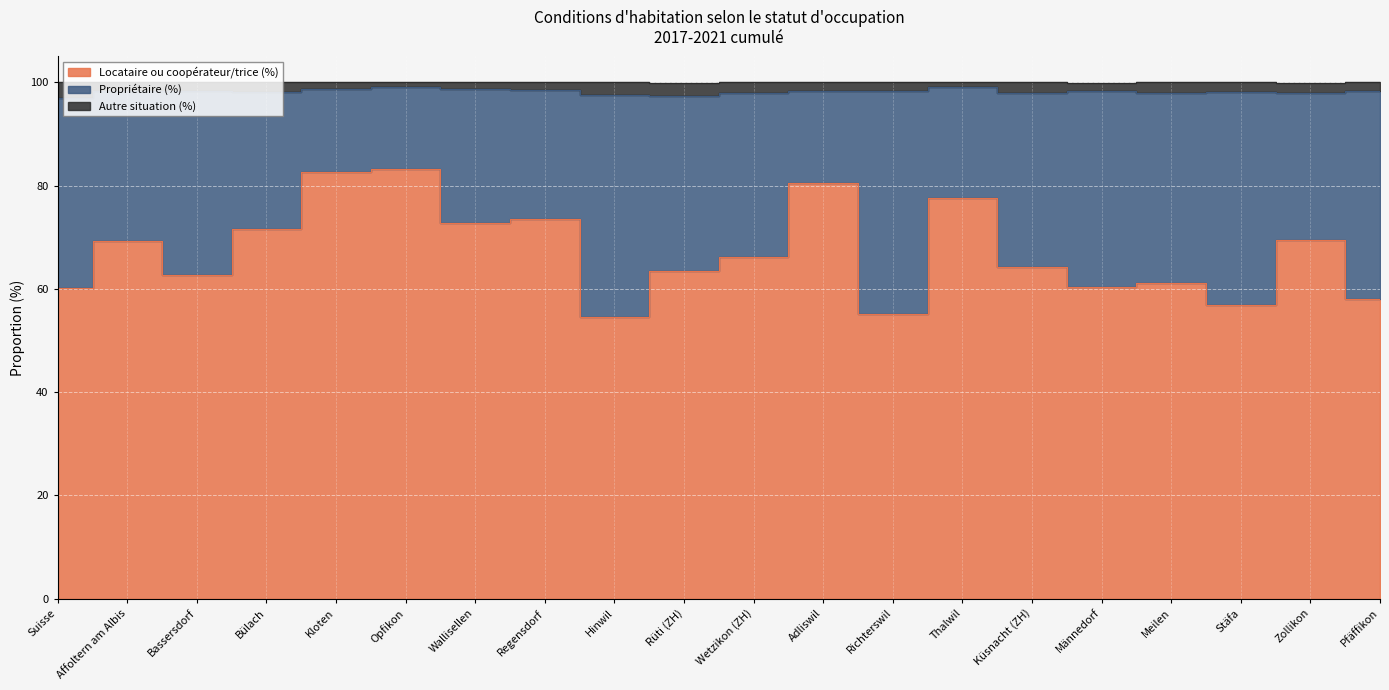

What position from the left is Männedorf?

16